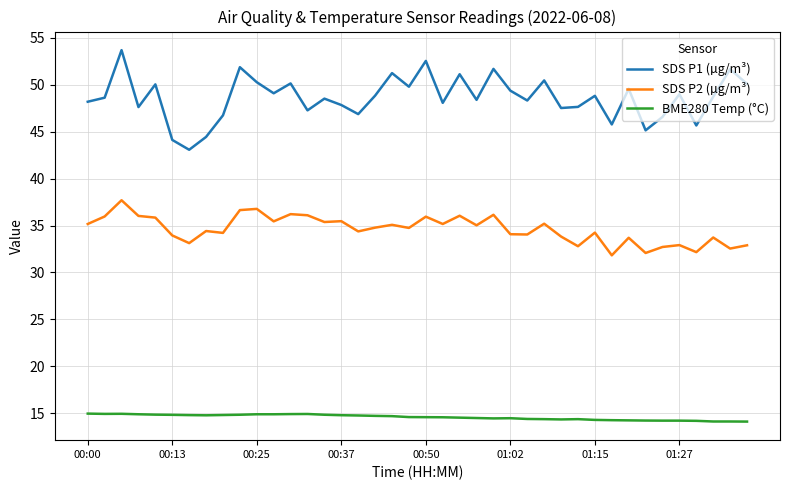

Which series has the widest spread of values?

SDS P1 (µg/m³)